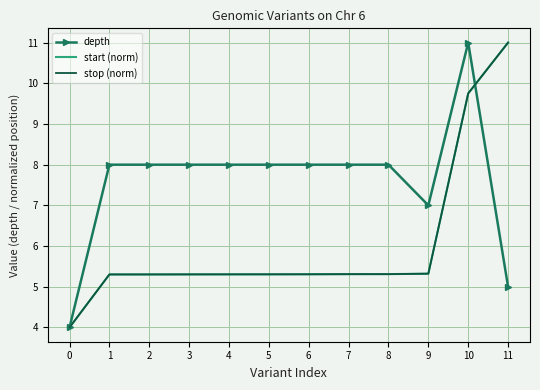

What is the total value across all series at 6?

18.6